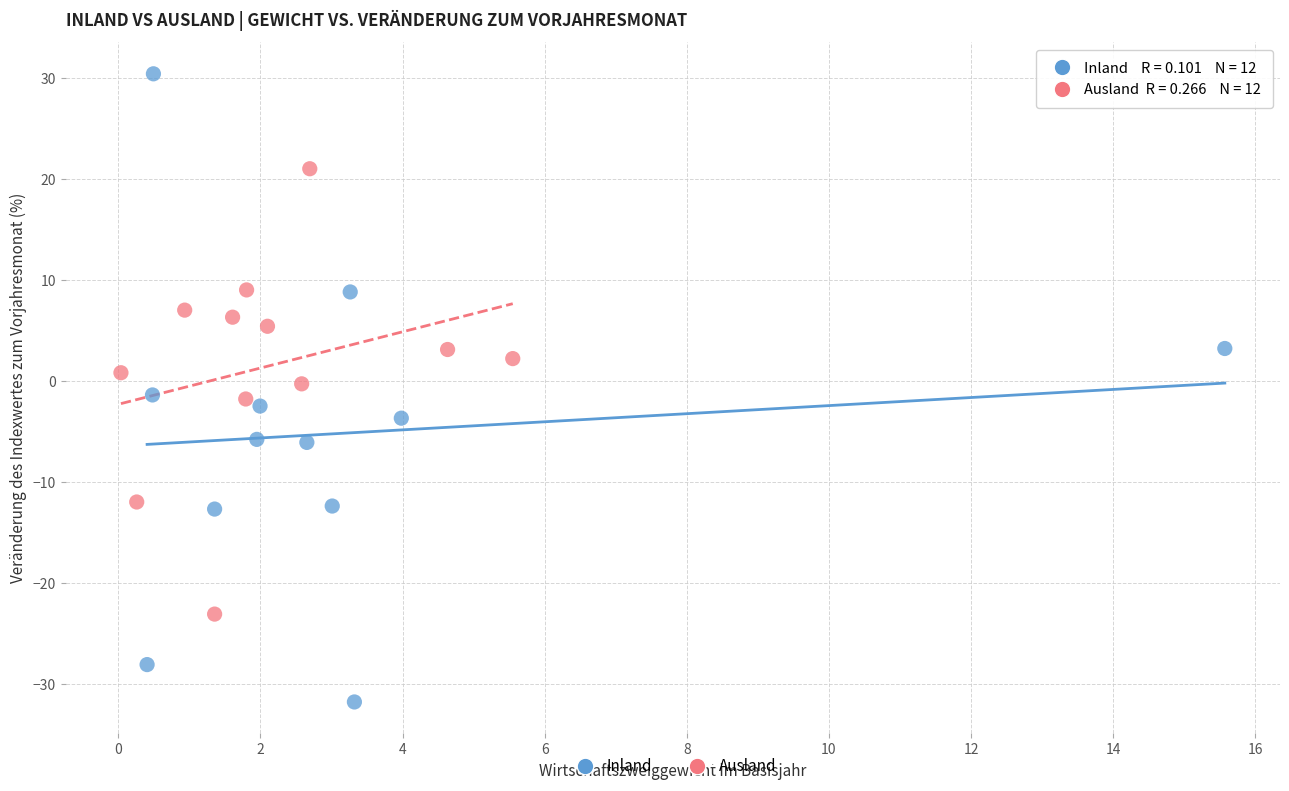

Which series reaches the minimum Y coordinate?

Inland